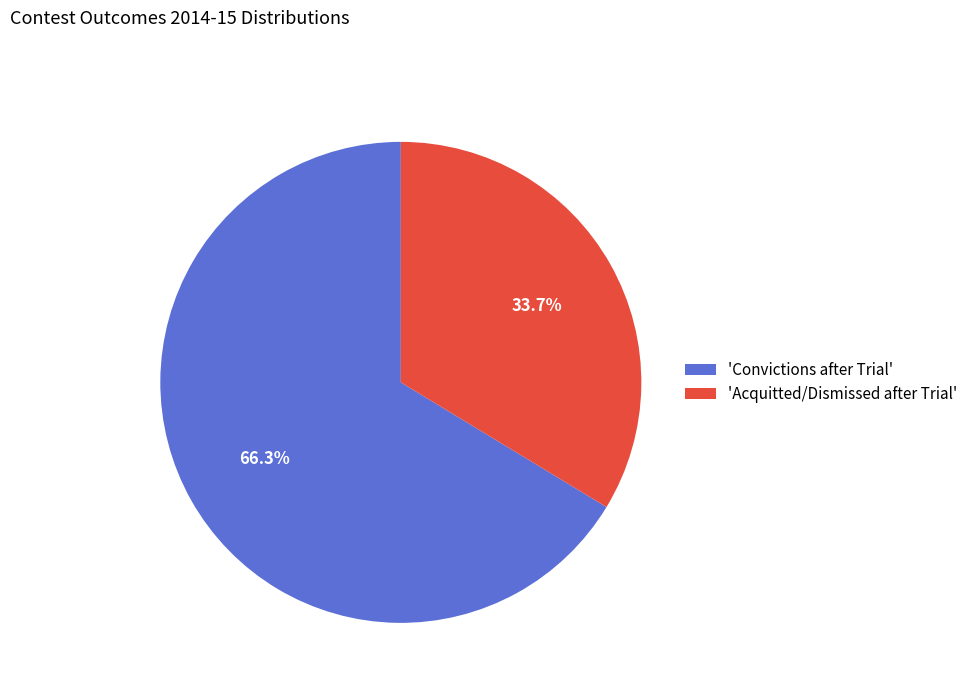

What is the majority slice?

'Convictions after Trial'